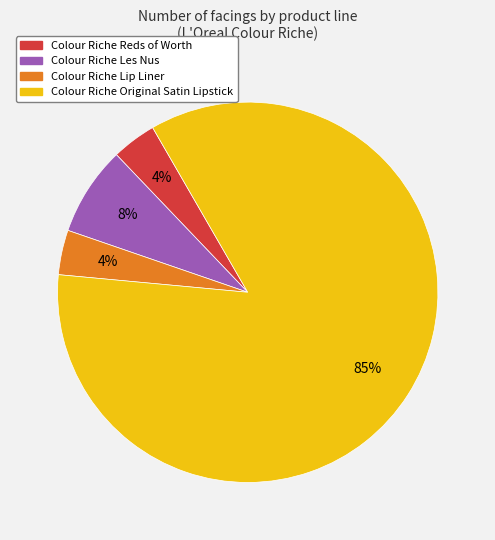

Is there a majority slice in this chart?

Yes